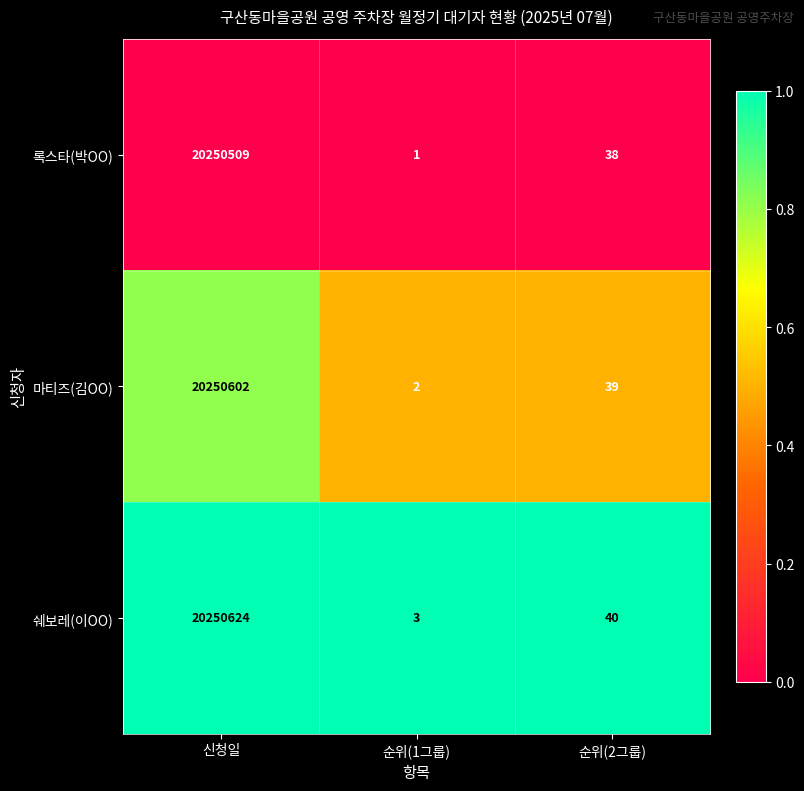

The value of 쉐보레(이OO) at 순위(2그룹) is 40. True or false?

True